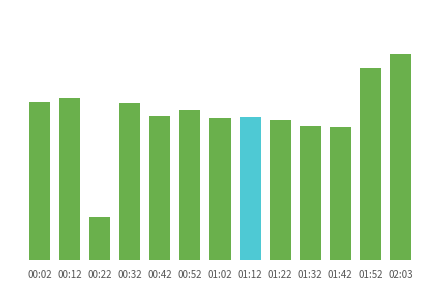

Does the chart contain any negative values?

No